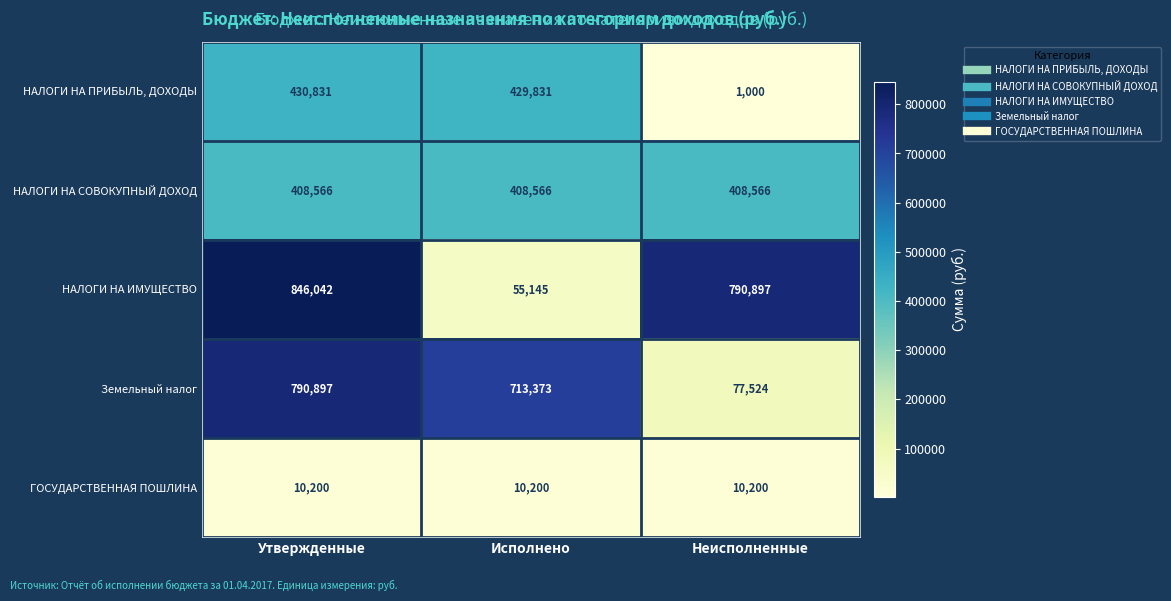

Where is НАЛОГИ НА ПРИБЫЛЬ, ДОХОДЫ nearest to the value 215915?

Исполнено